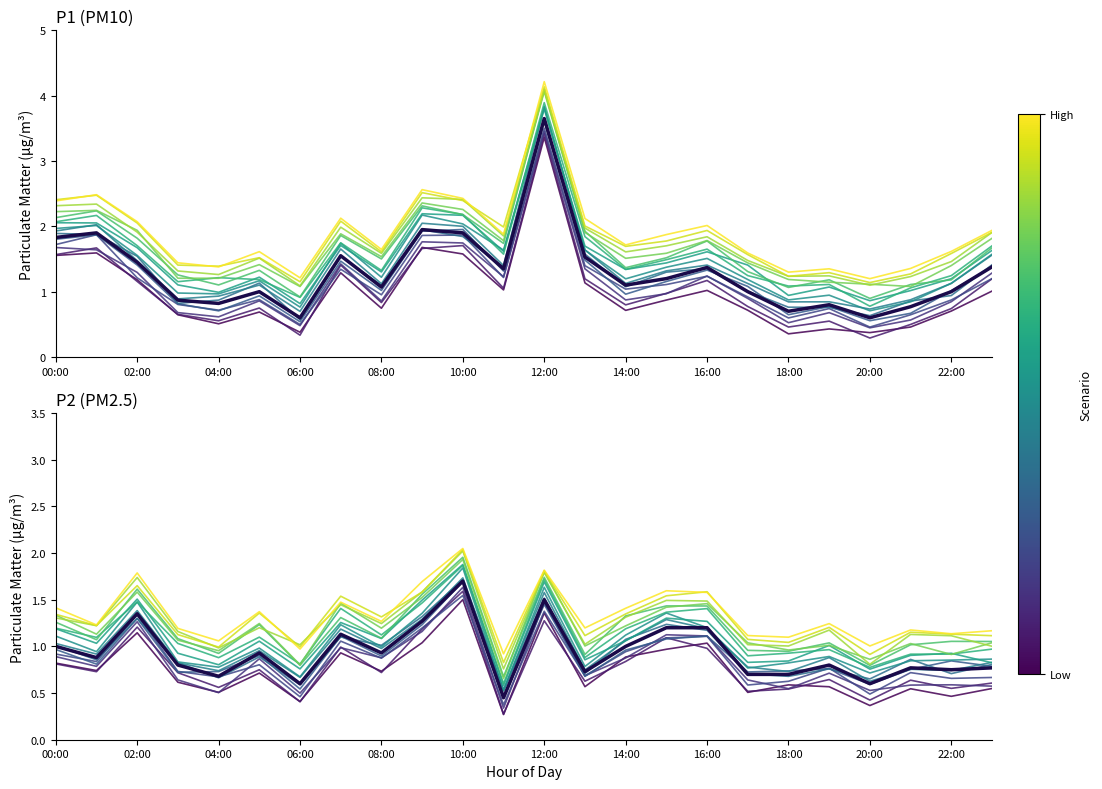

Does the chart have visible grid lines?

No